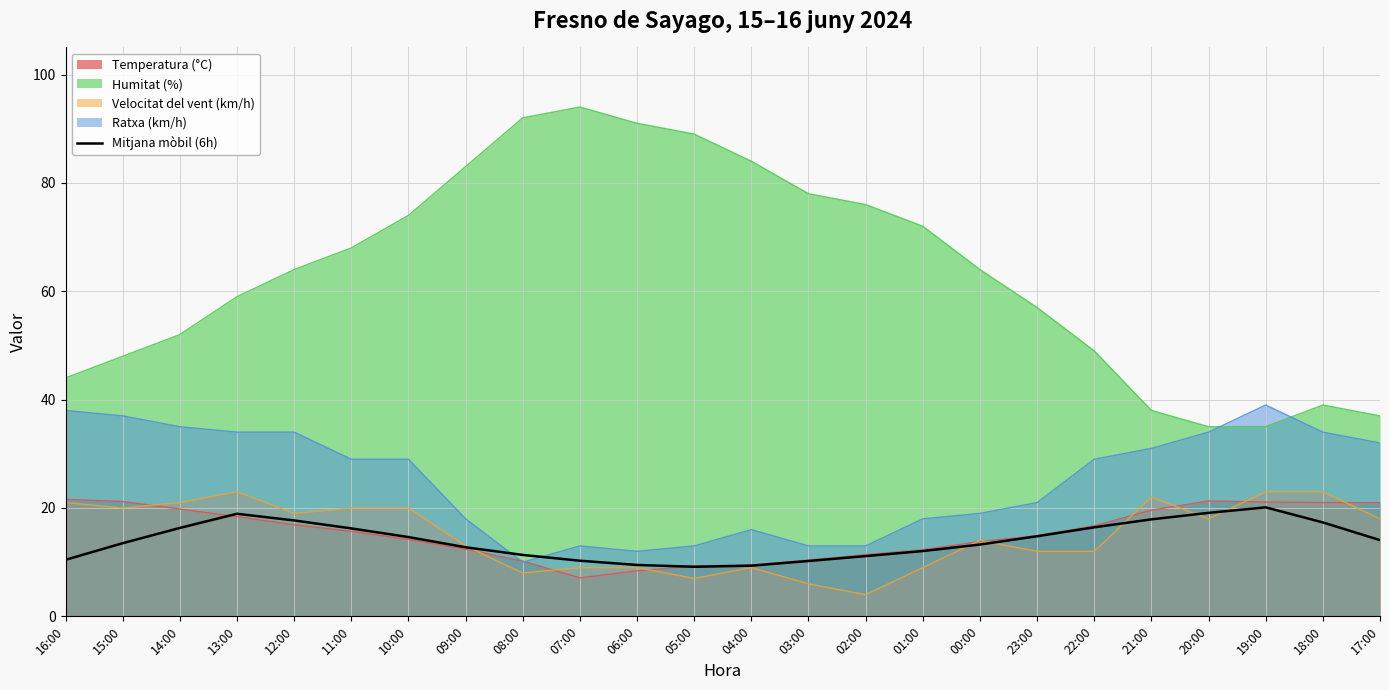

What position from the left is 01:00?

16